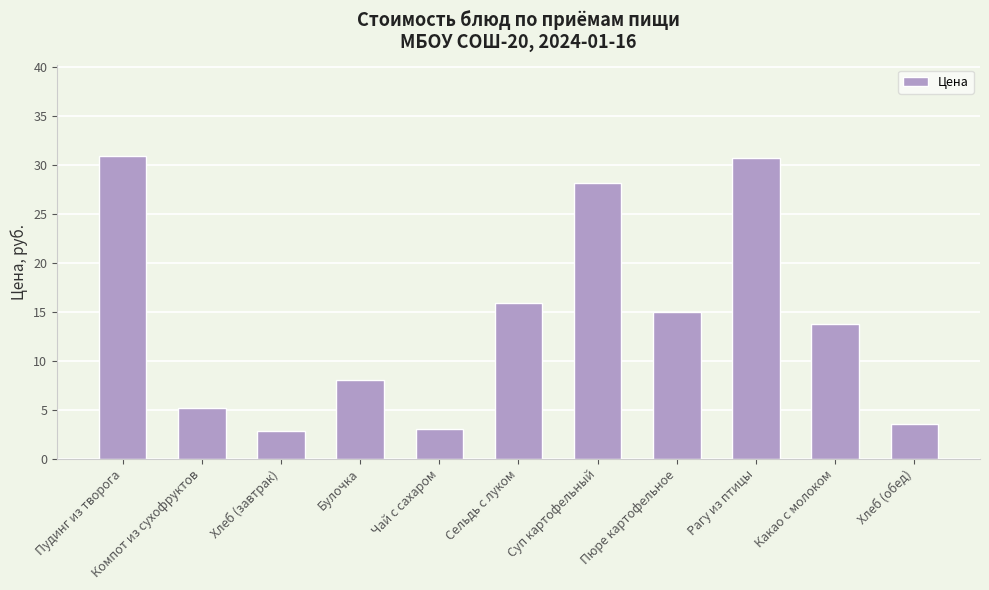

The value at Какао с молоком is 13.8. True or false?

True